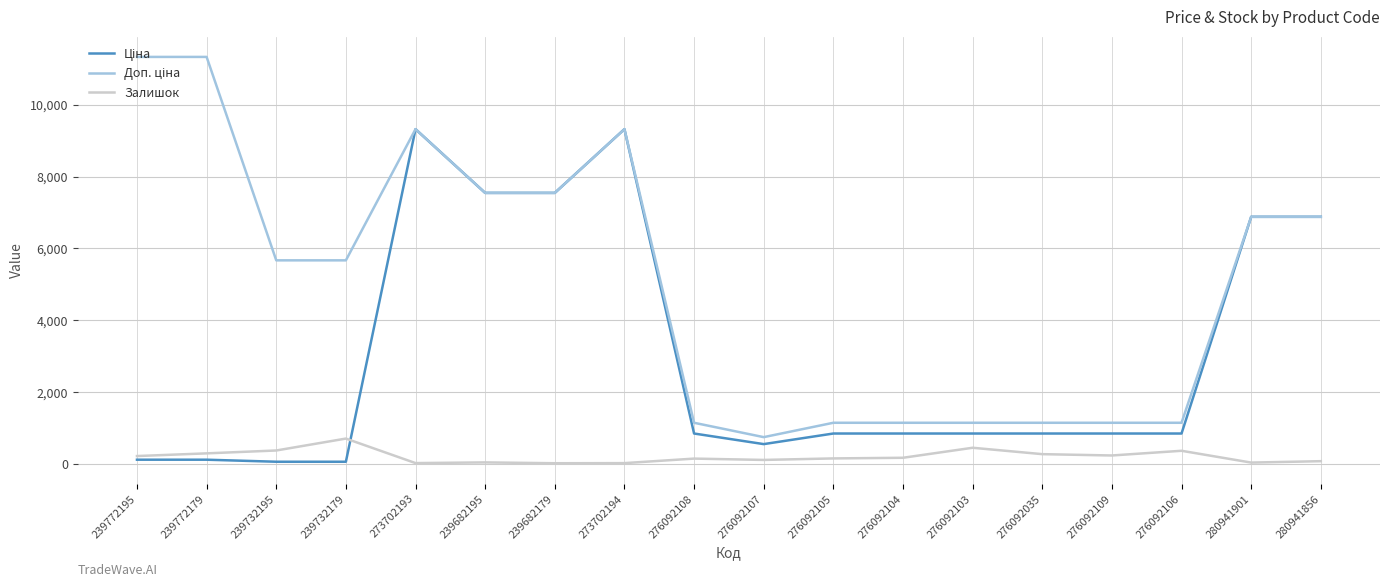

What is the greatest value displayed?

11334.0